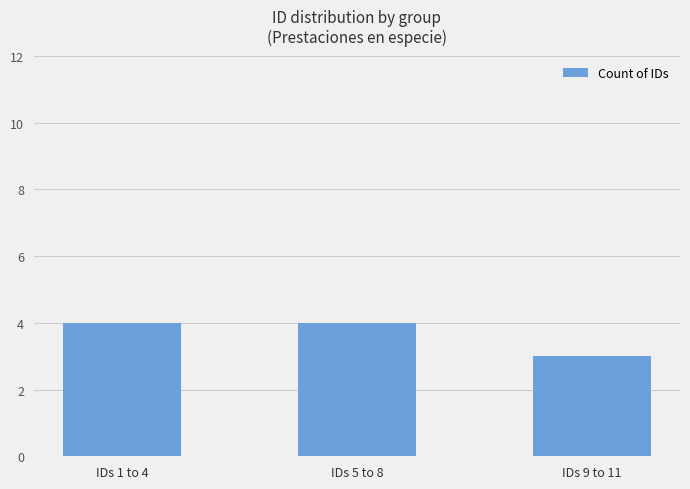

Does the chart contain stacked bars?

No